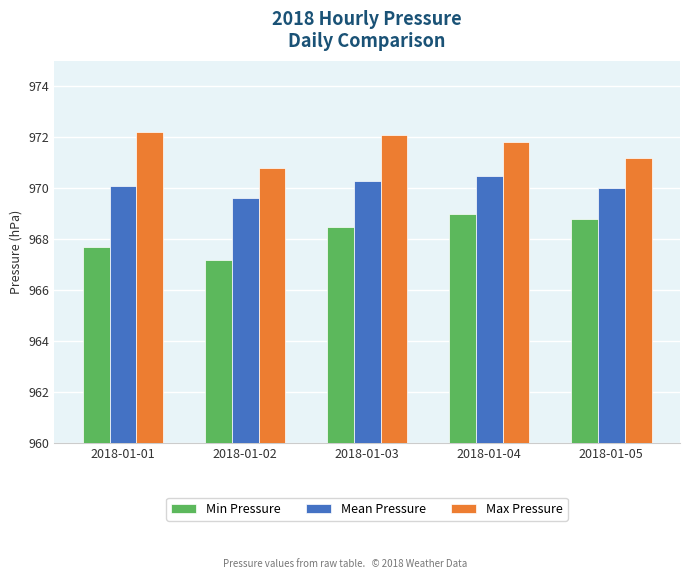

True or false: Max Pressure has a value of 972.1 at 2018-01-03.

True